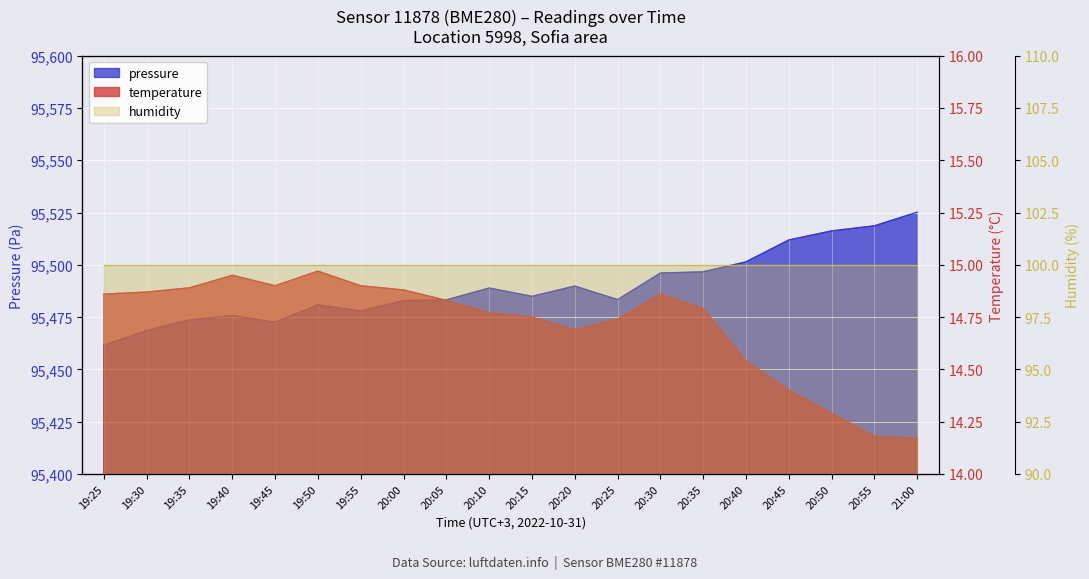

What is the label of the 17th point from the left?

20:45